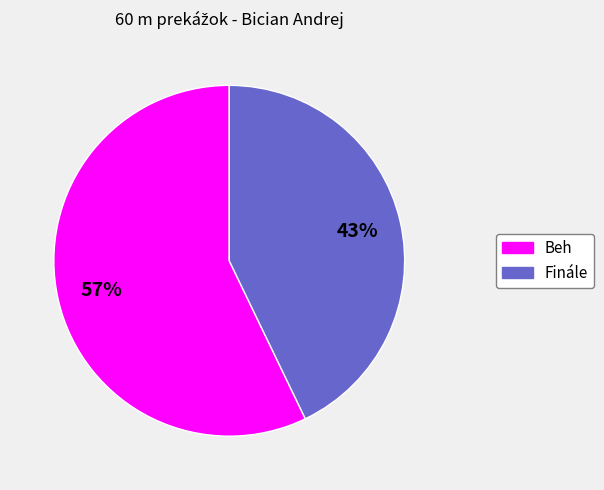

Which category has the biggest portion of the pie?

Beh